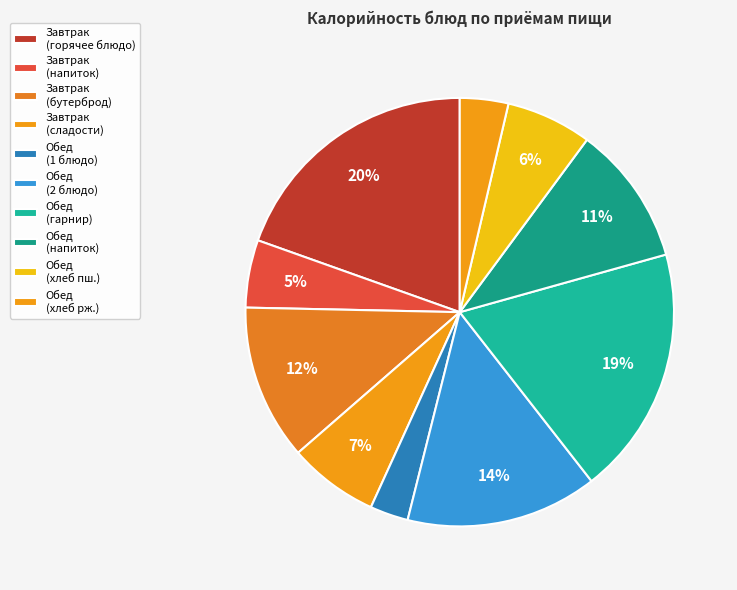

How many slices are in this pie chart?

10